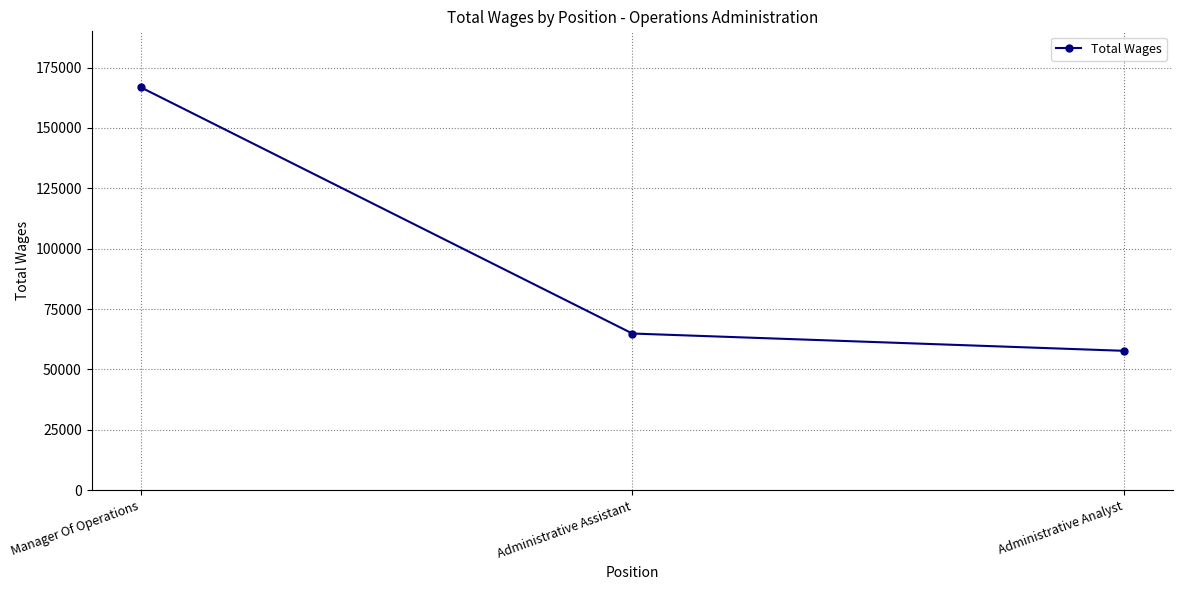

What is the change in value from Manager Of Operations to Administrative Assistant?

-101956